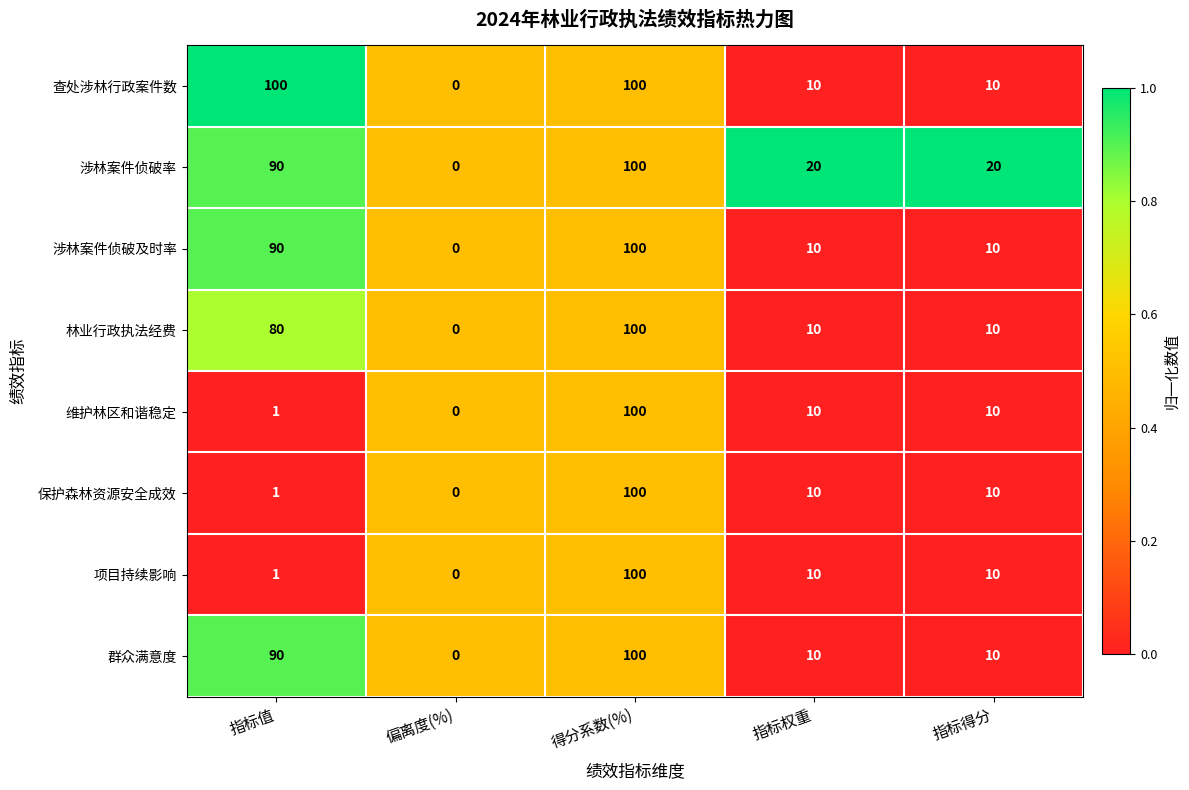

What is the maximum value shown in the chart?

100